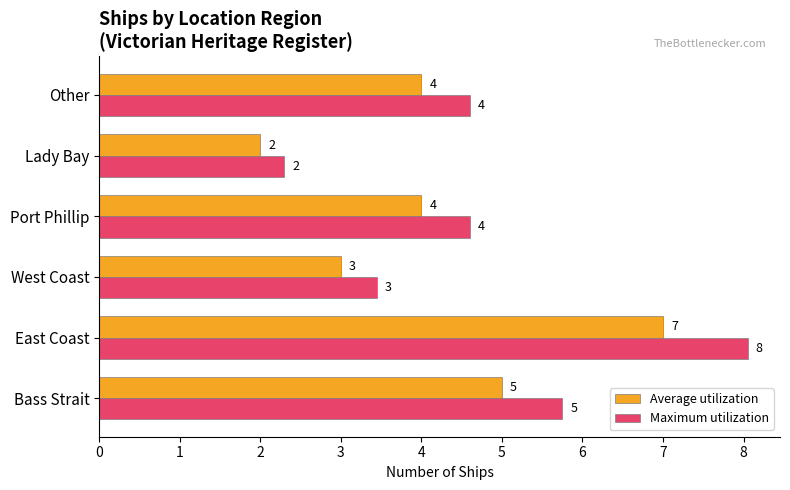

Is it true that Maximum utilization equals 13.2 at East Coast?

False